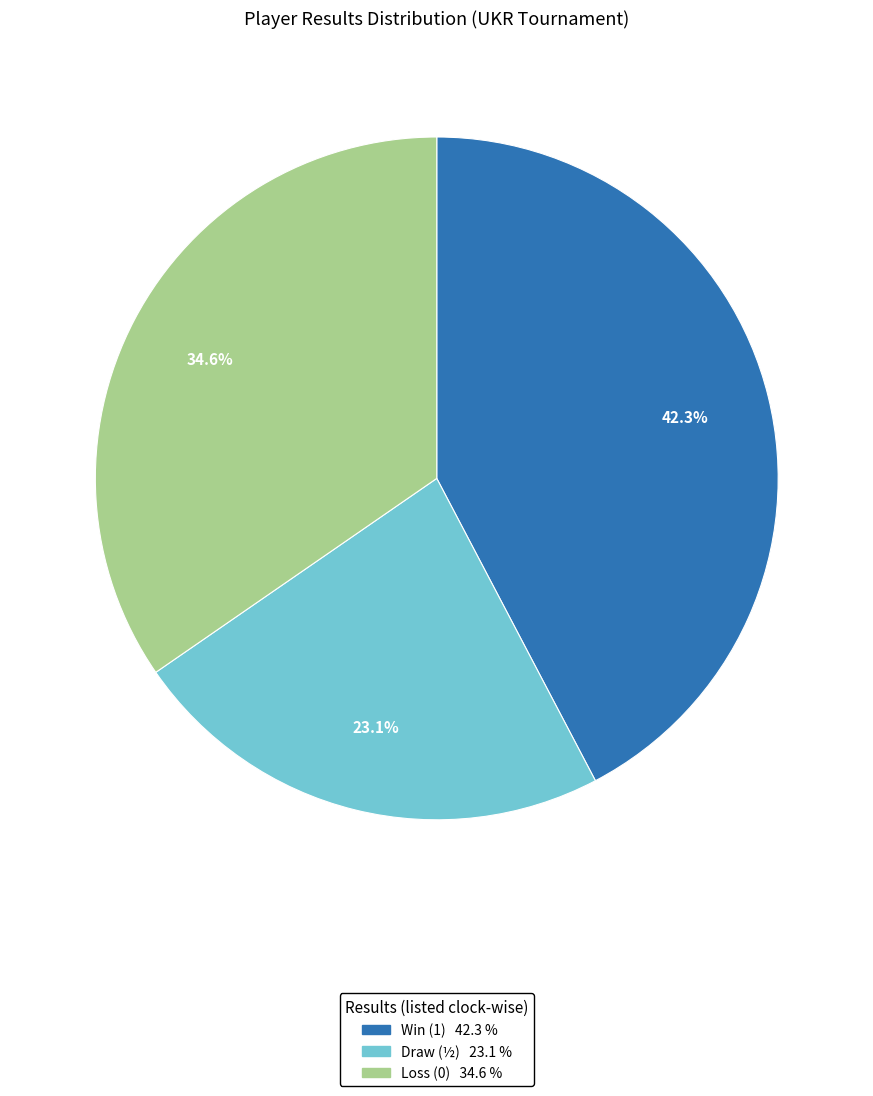

Is there any slice that represents more than half of the pie?

No